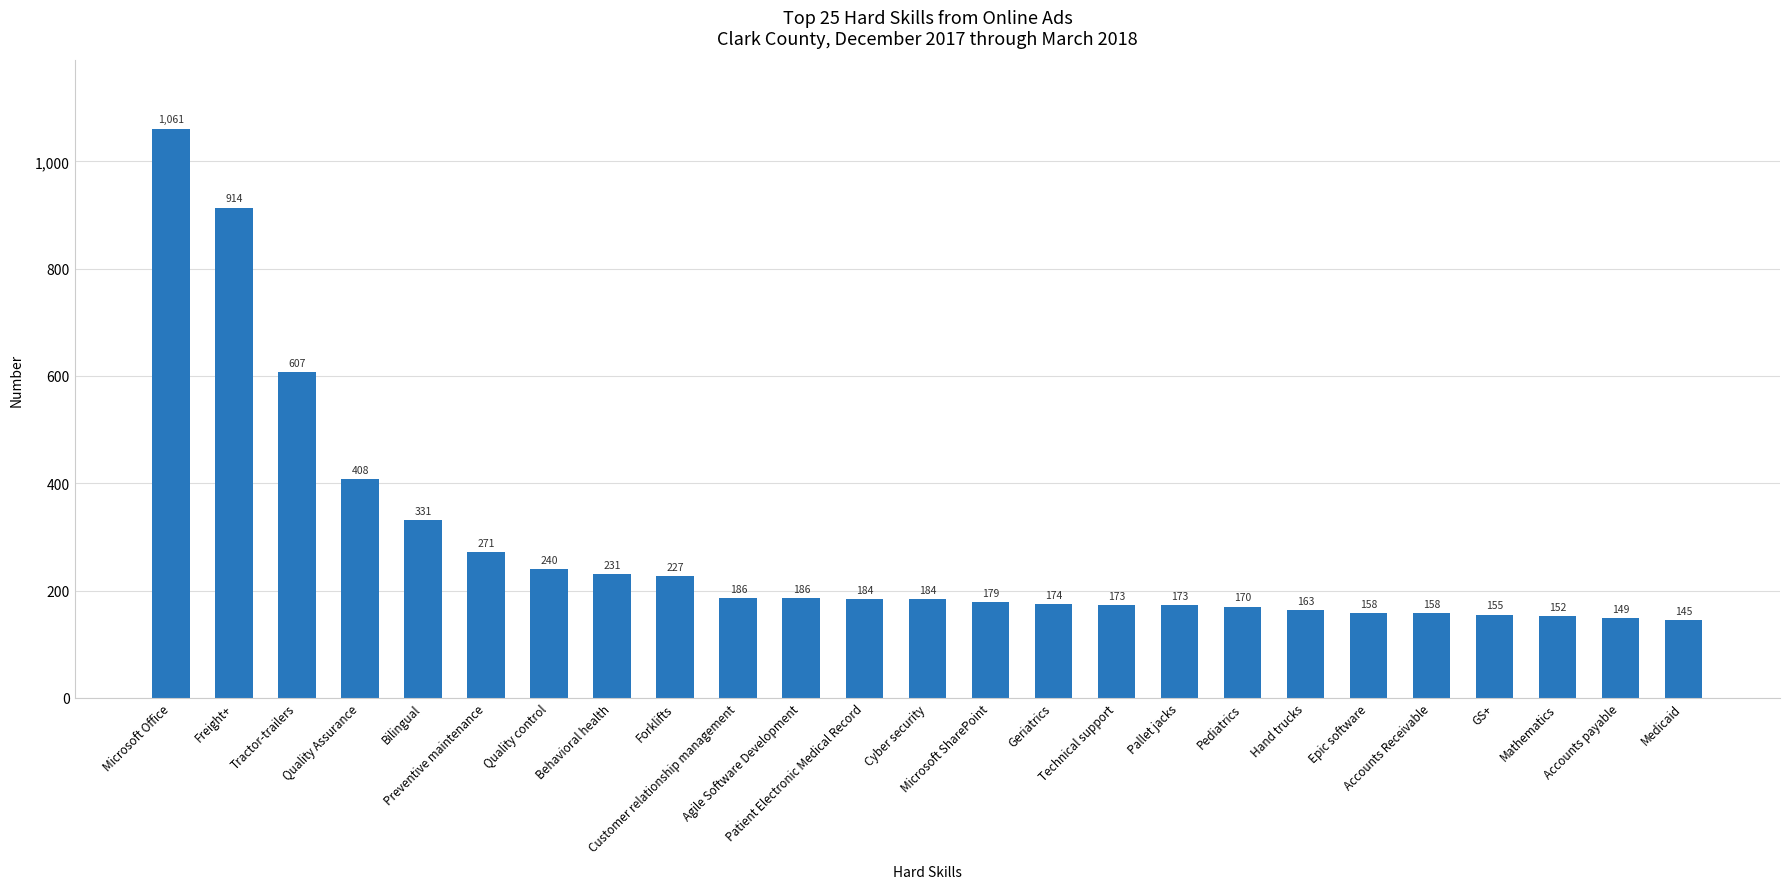

Which label corresponds to the largest value in the chart?

Microsoft Office